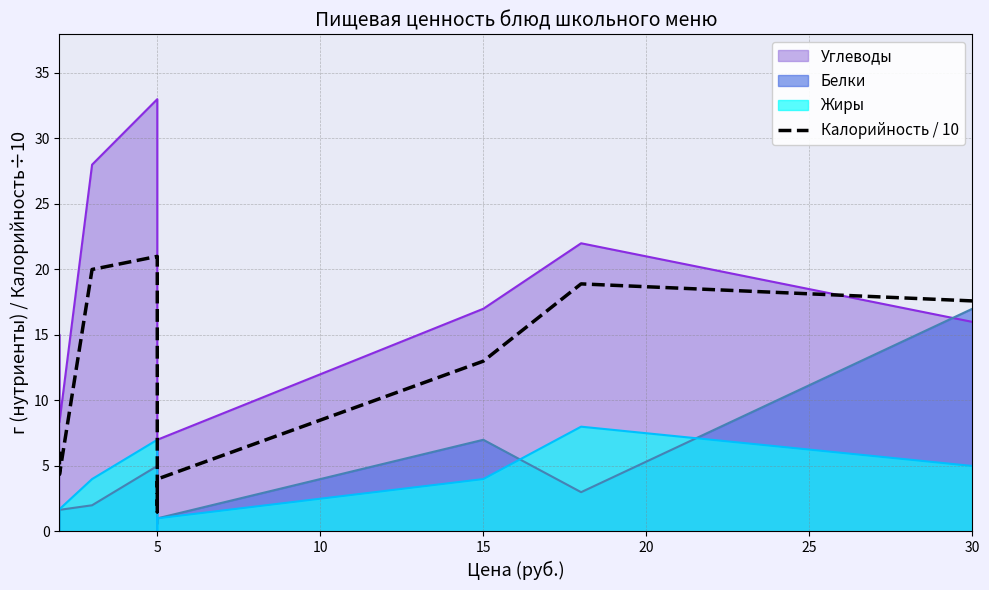

What is the label of the 2nd point from the left?

5